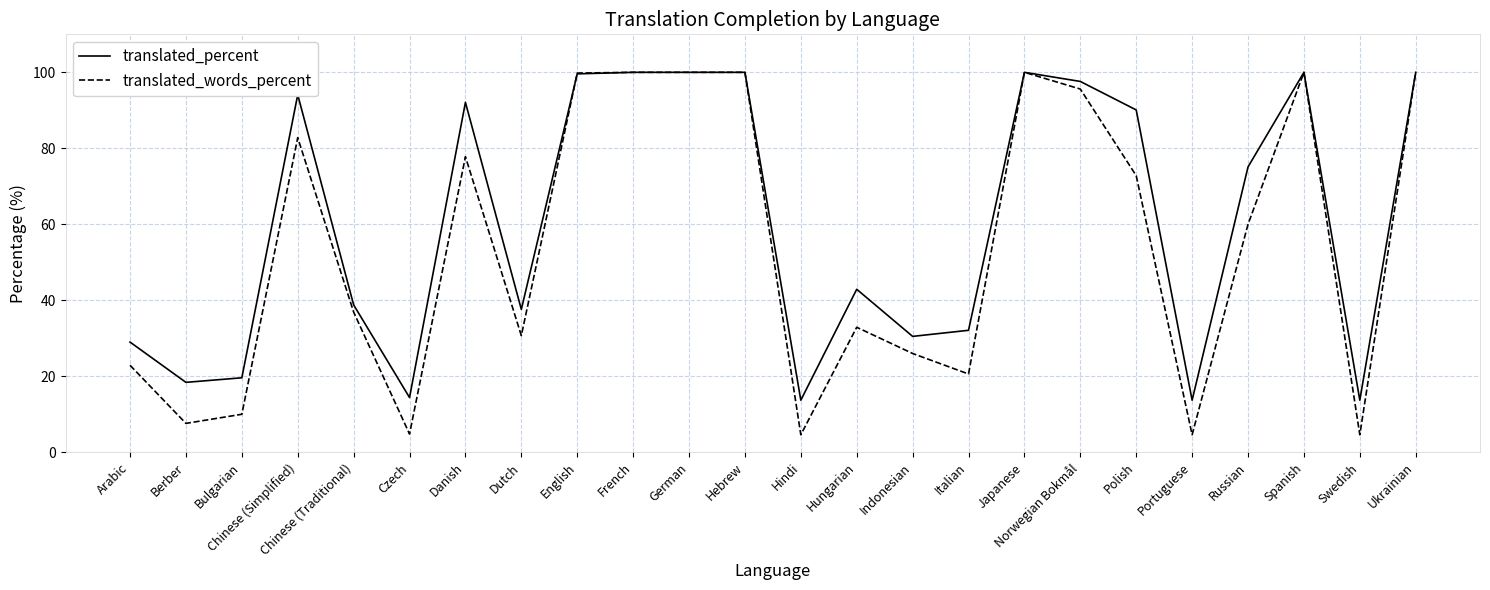

What is the average value of the translated_words_percent series?

54.0